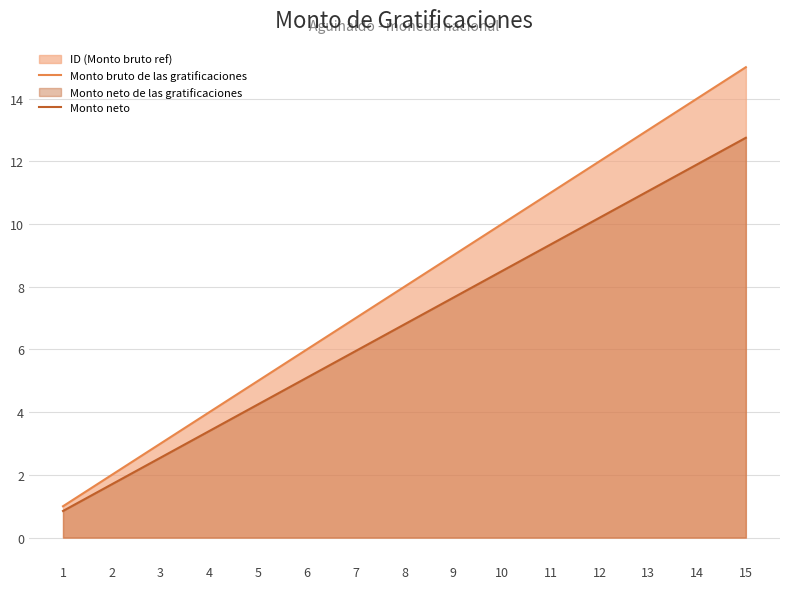

Between 7 and 15, which series saw the biggest shift?

Monto bruto de las gratificaciones